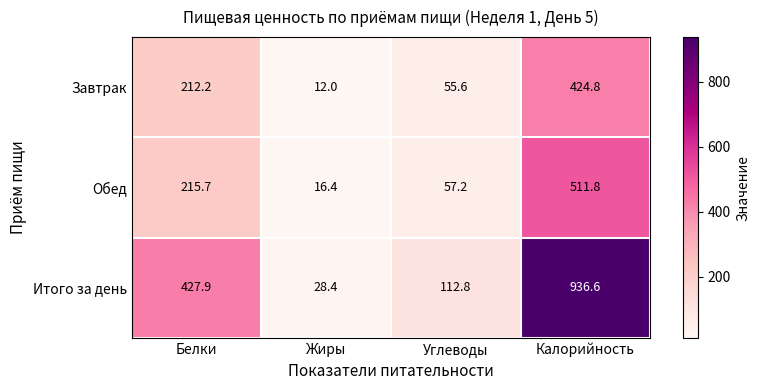

Count the number of categories in the chart.

4